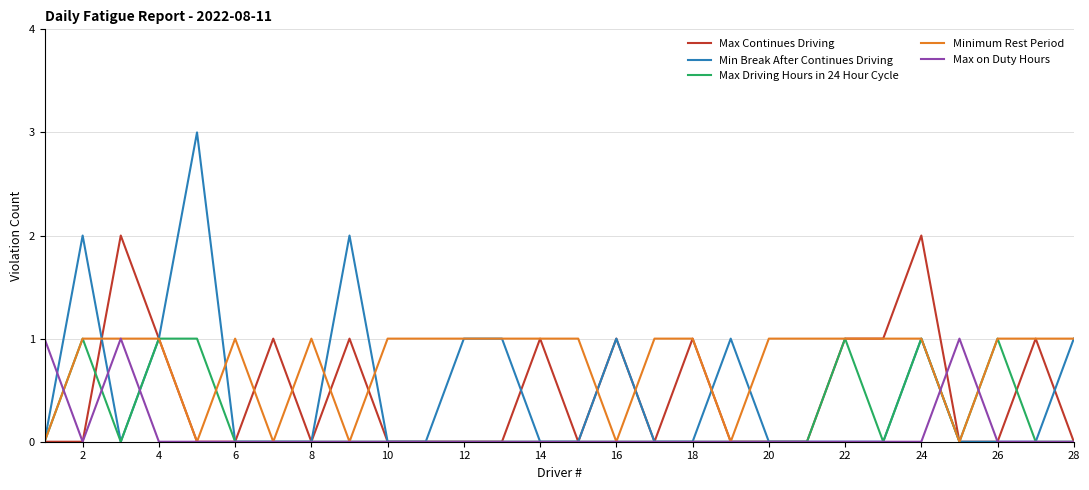

Which series has the largest total across all categories?

Minimum Rest Period